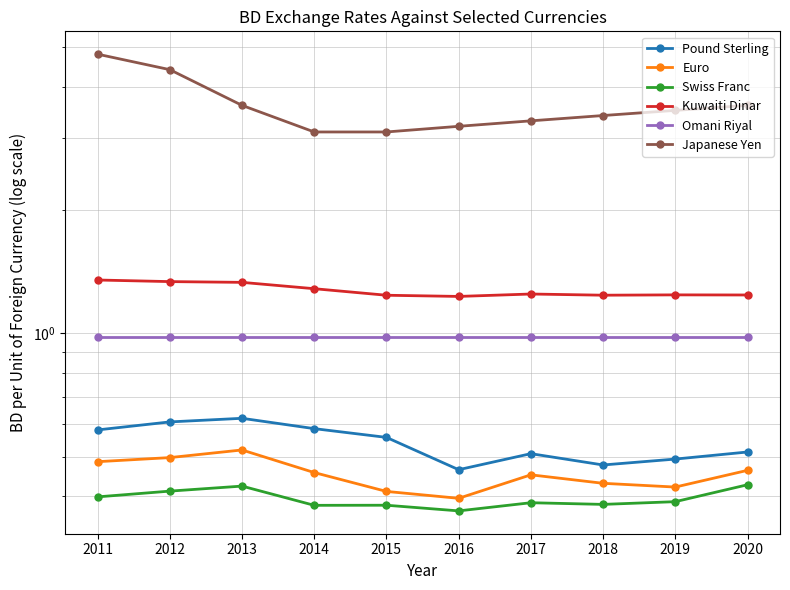

What is the spread (max minus min) of values at 2012?

4.0